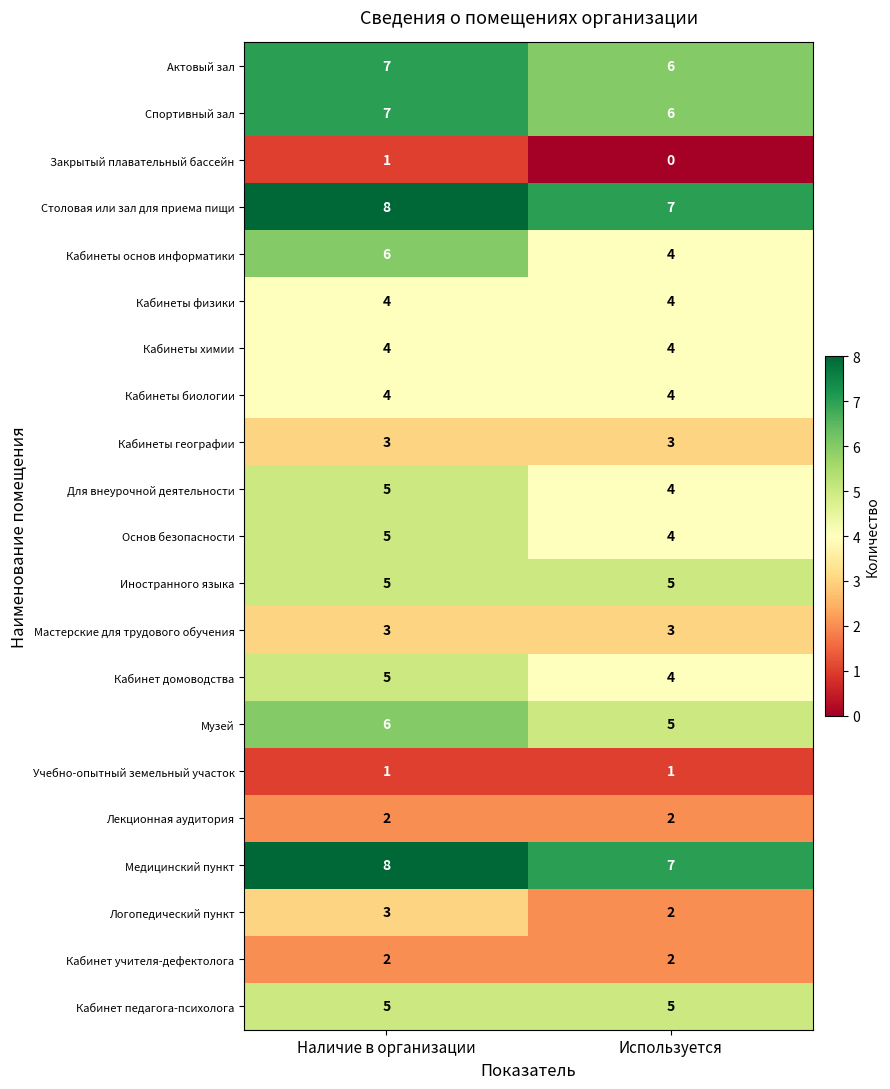

What is the sum of the Кабинеты физики values at Используется and Наличие в организации?

8